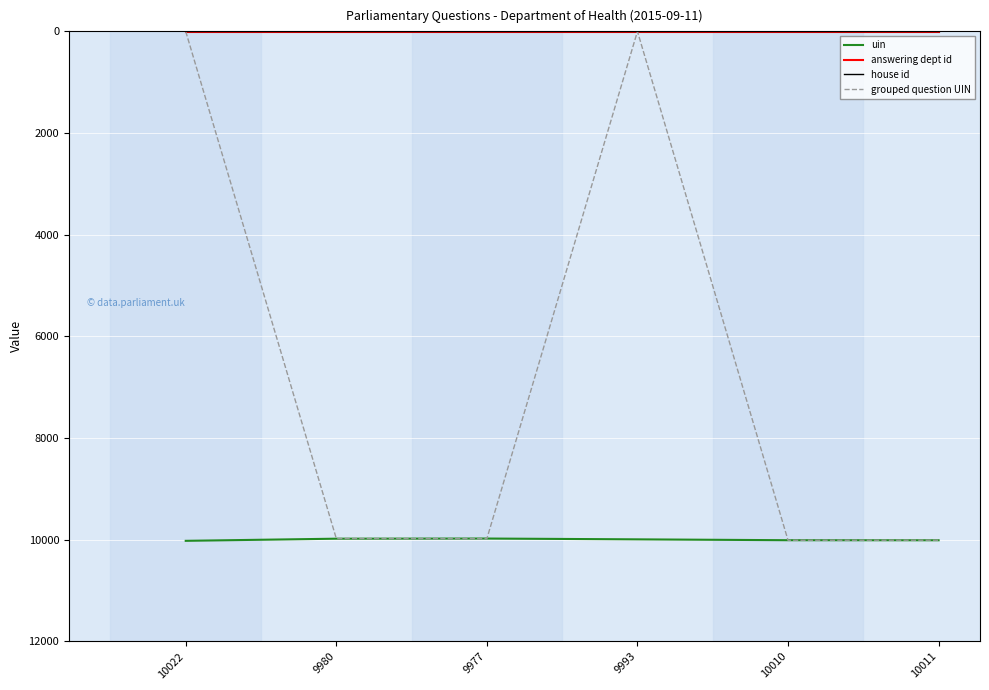

How many lines are shown in the chart?

4